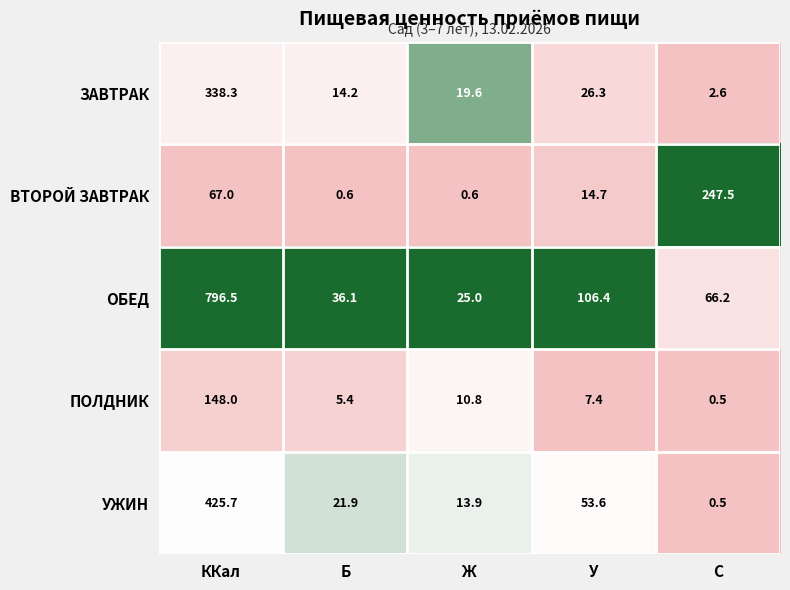

At which label does УЖИН reach its minimum?

C